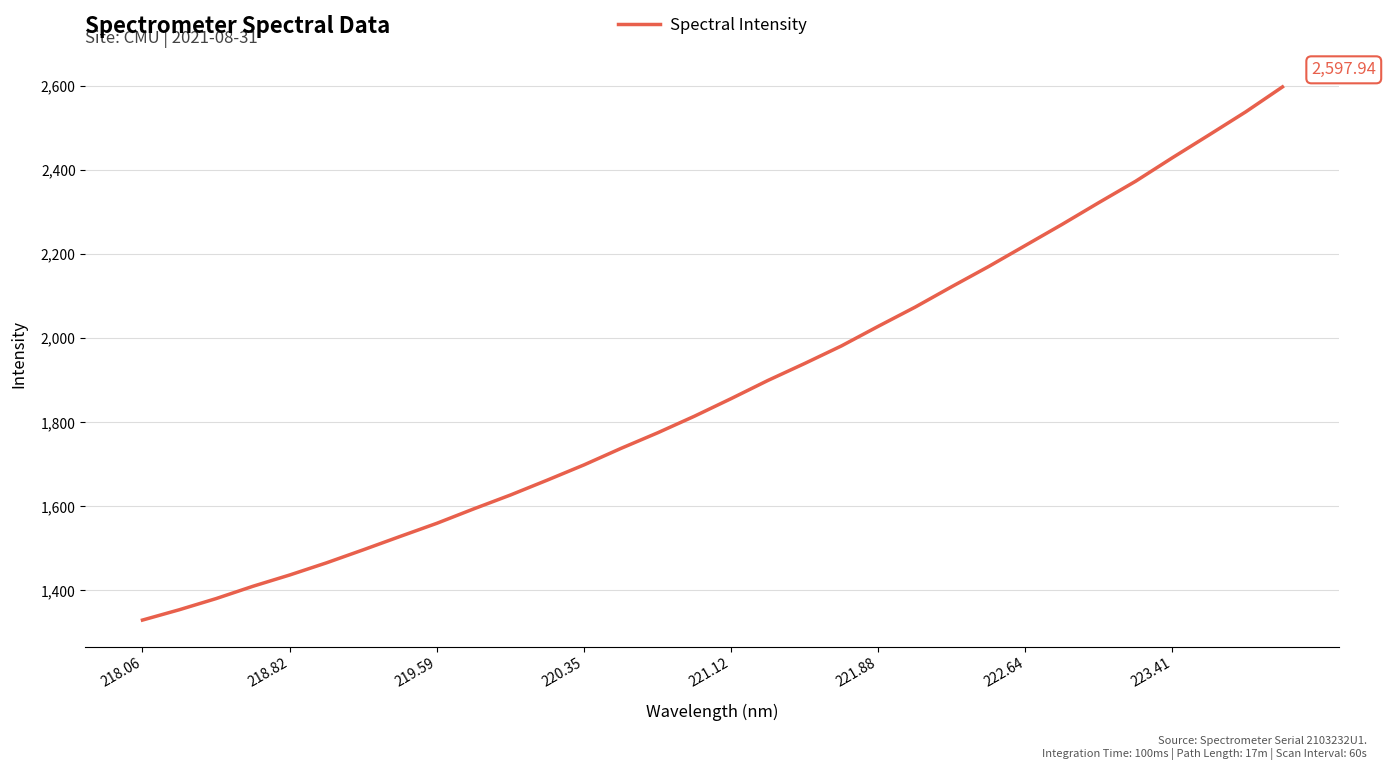

True or false: there are more than 2 points higher than both neighbors.

False